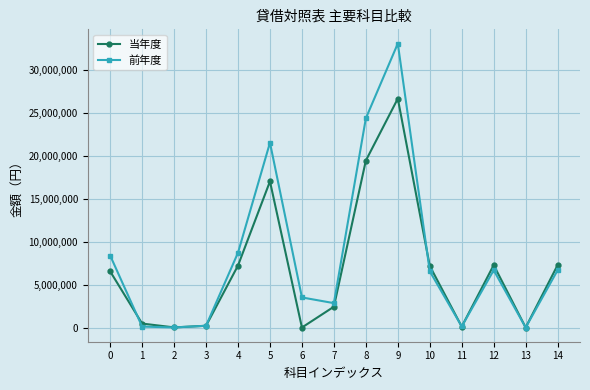

Where is 前年度 nearest to the value 16518579?

5